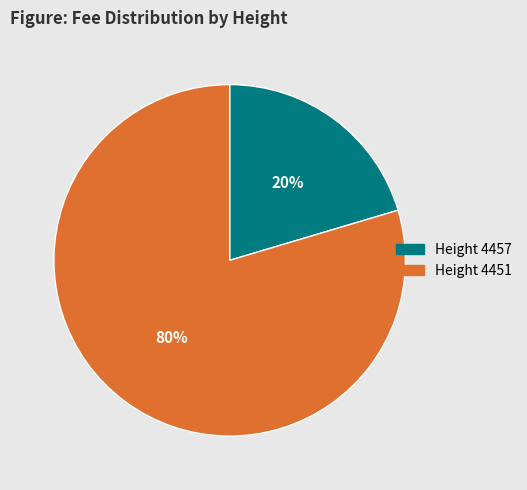

Is there a majority slice in this chart?

Yes